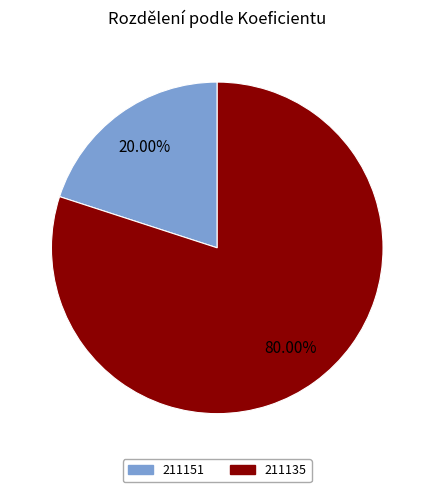

Approximately how many times larger is the value at 211135 compared to 211151?

4.0